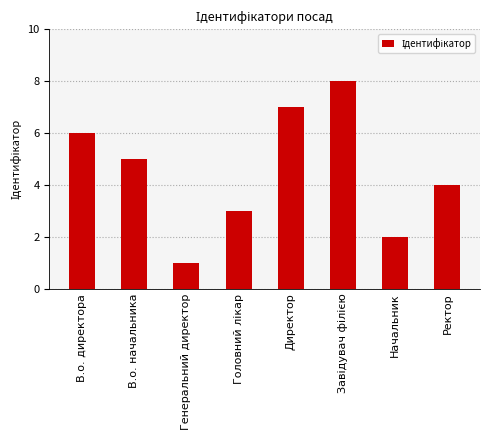

Reading left to right, what are all the values shown in this chart?

6	5	1	3	7	8	2	4